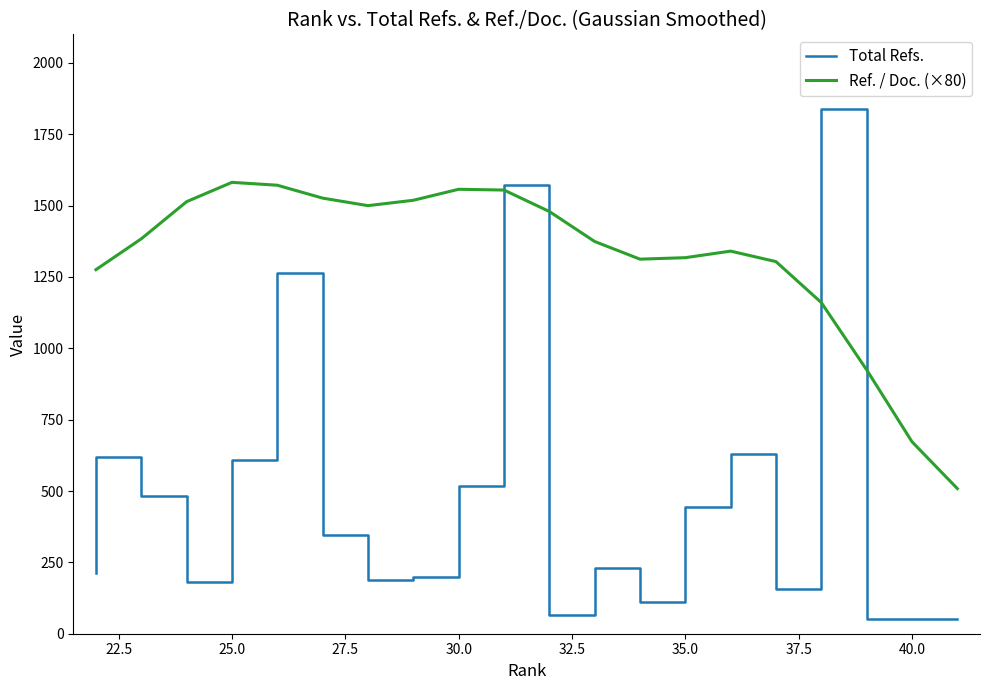

True or false: Total Refs. and Ref. / Doc. (×80) cross at least once.

True